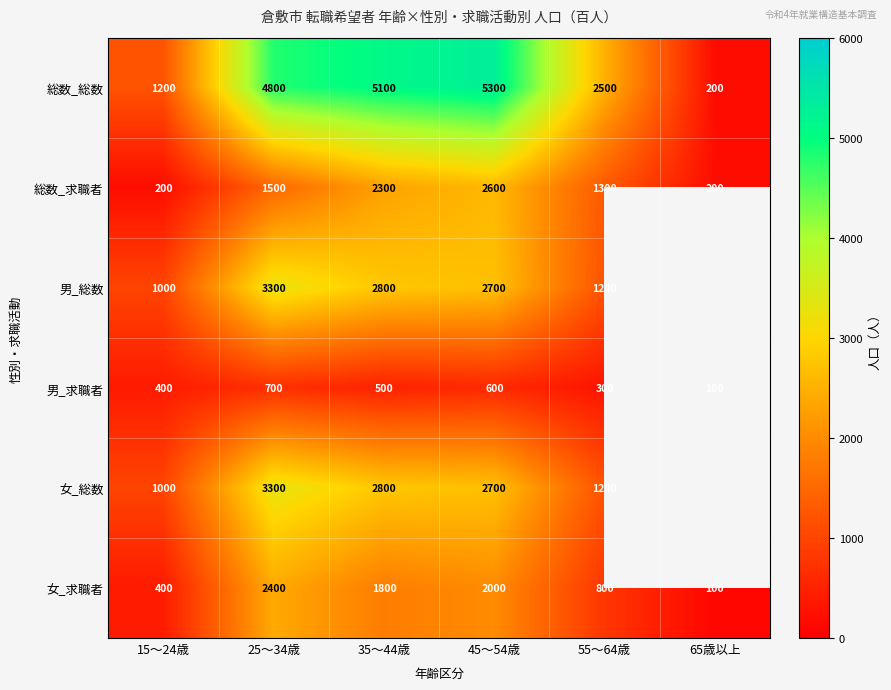

What is the sum of the 総数_求職者 values at 35～44歳 and 65歳以上?

2500